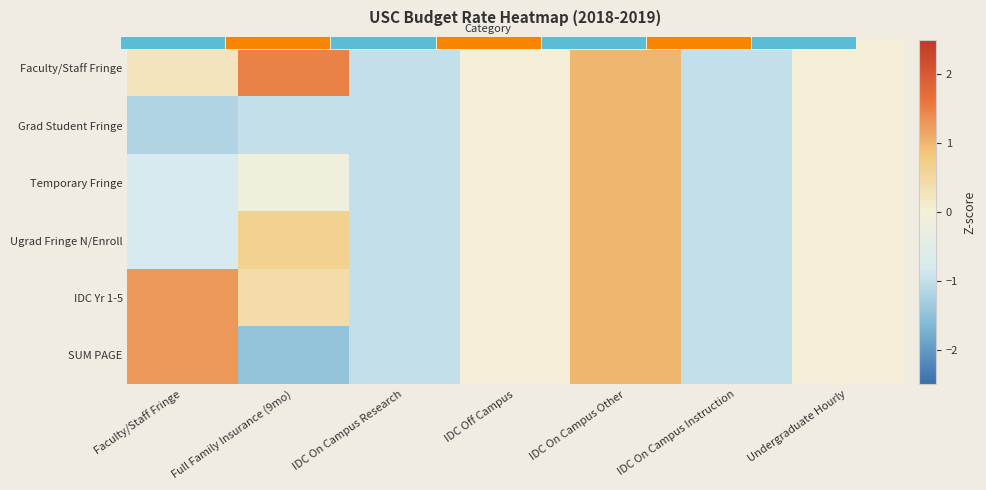

Which series has the largest total across all categories?

Faculty/Staff Fringe